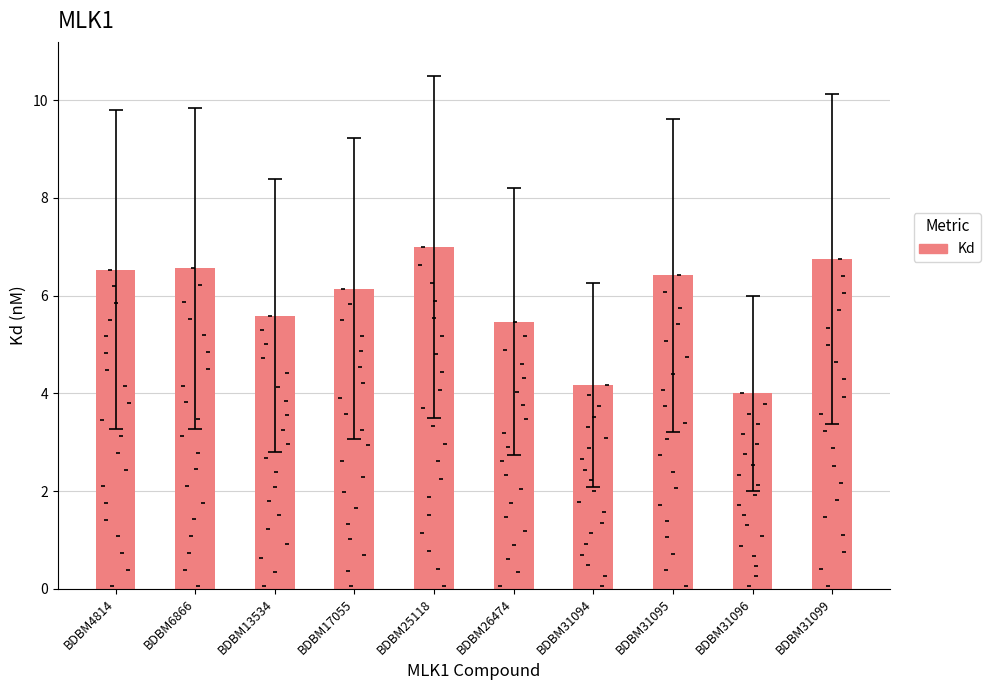

Between BDBM4814 and BDBM17055, which is larger?

BDBM4814